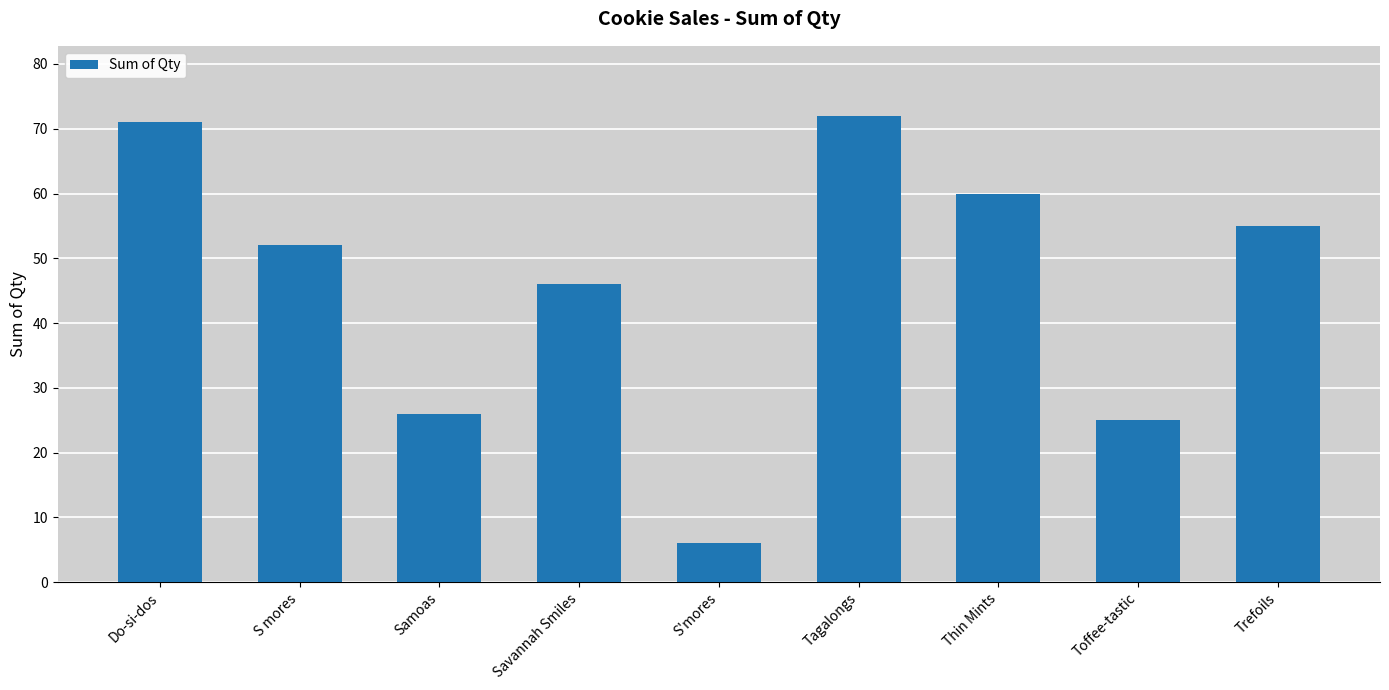

The chart shows a value of 45 at Toffee-tastic. True or false?

False